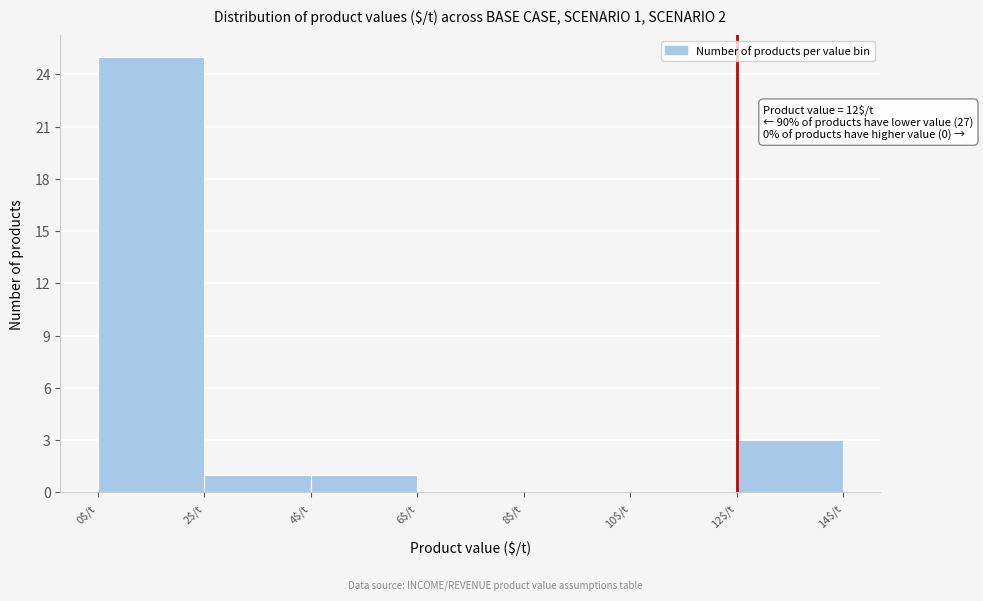

Which range on the x-axis has the tallest bar?

0 to 2